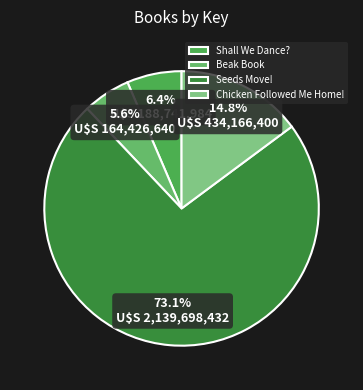

Does Seeds Move! account for over 50% of the chart?

Yes